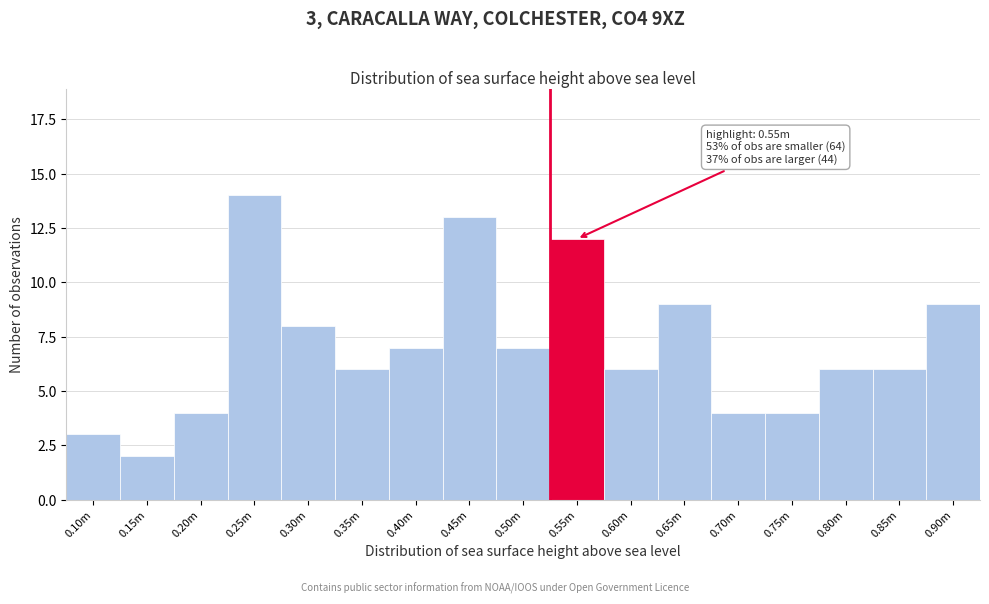

Reading left to right, transcribe all the data shown in this chart.

0.10m=3	0.15m=2	0.20m=4	0.25m=14	0.30m=8	0.35m=6	0.40m=7	0.45m=13	0.50m=7	0.55m=12	0.60m=6	0.65m=9	0.70m=4	0.75m=4	0.80m=6	0.85m=6	0.90m=9